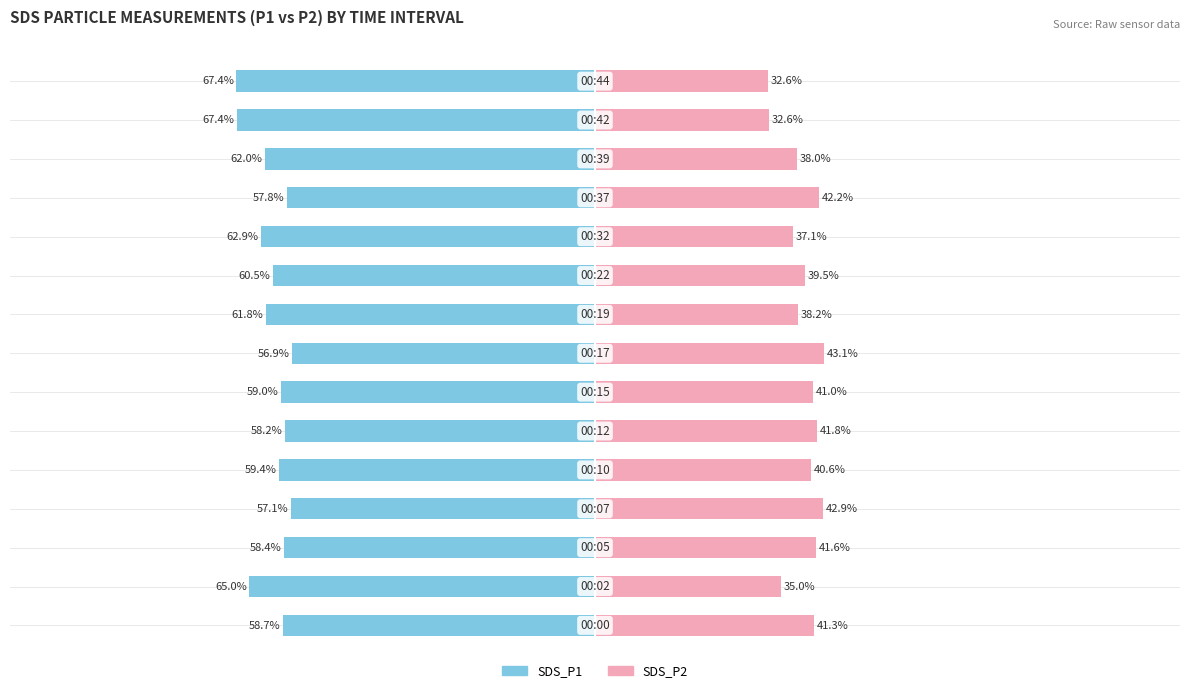

Reading right to left, what are all the values shown in this chart?

SDS_P1: 14=-67.4	13=-67.4	12=-62.0	11=-57.8	10=-62.9	9=-60.5	8=-61.8	7=-56.9	6=-59.0	5=-58.2	4=-59.4	3=-57.1	2=-58.4	1=-65.0	0=-58.7
SDS_P2: 14=32.6	13=32.6	12=38.0	11=42.2	10=37.1	9=39.5	8=38.2	7=43.1	6=41.0	5=41.8	4=40.6	3=42.9	2=41.6	1=35.0	0=41.3